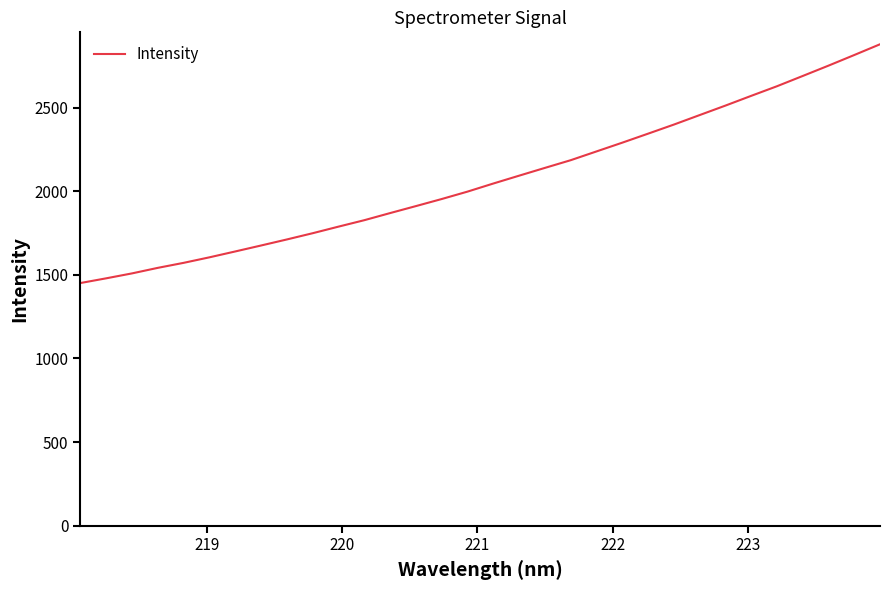

What is the maximum value shown in the chart?

2879.6